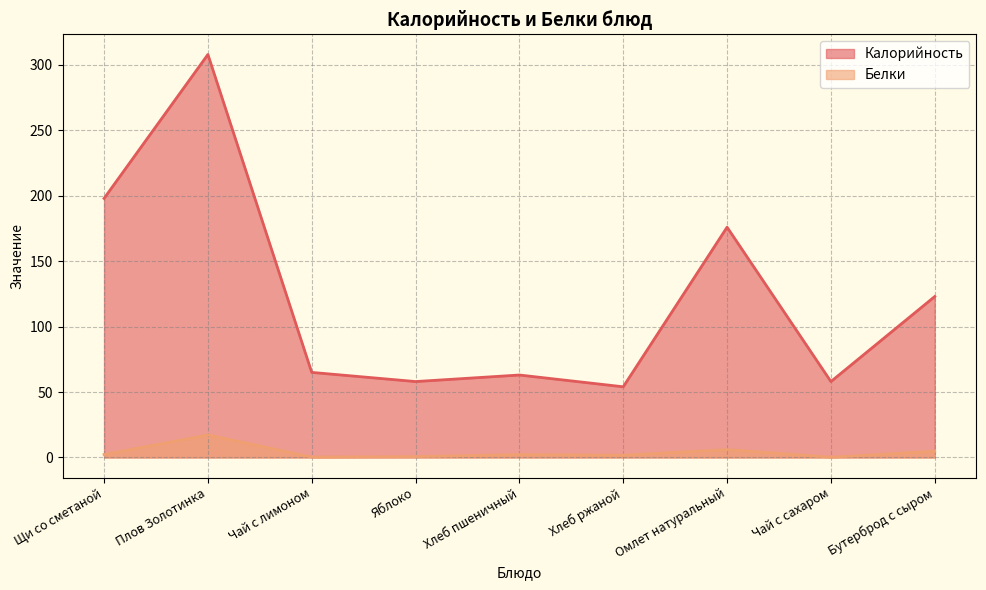

How many interior local valleys does the Белки series have?

3